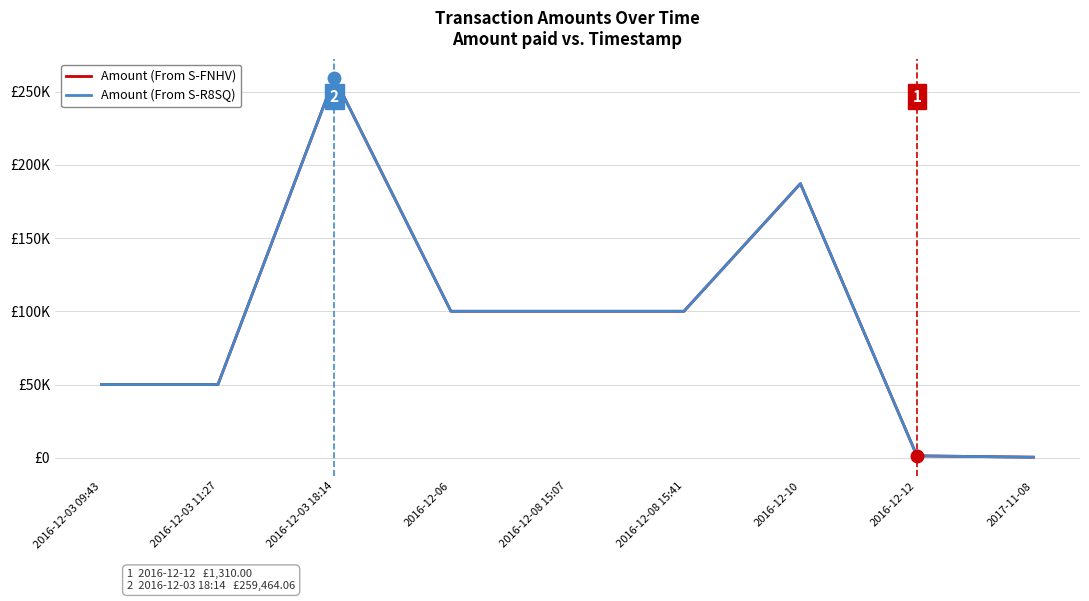

True or false: Amount (From S-FNHV) and Amount (From S-R8SQ) intersect in this chart.

False